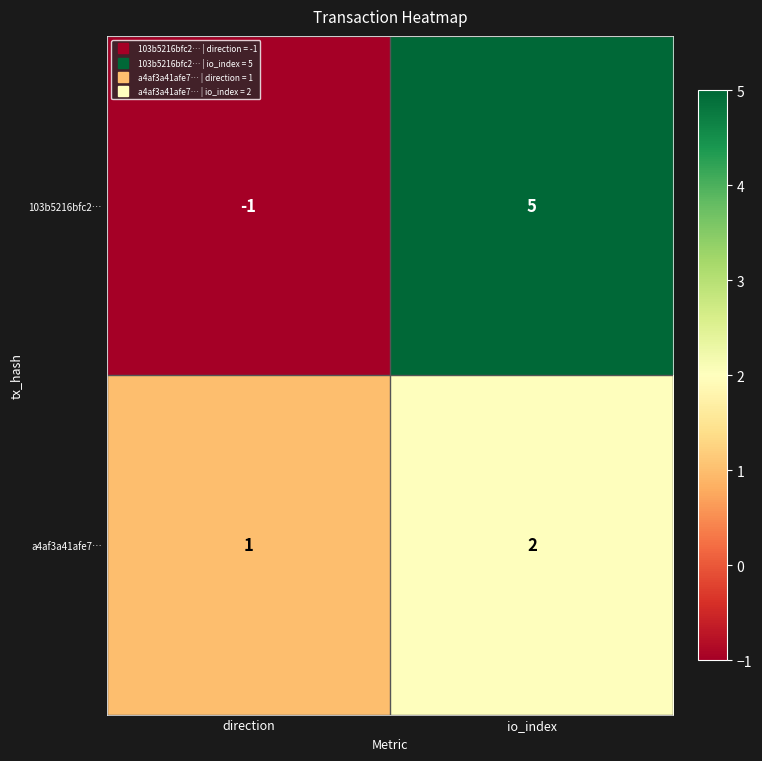

What value does the 103b5216bfc2… series have at io_index?

5